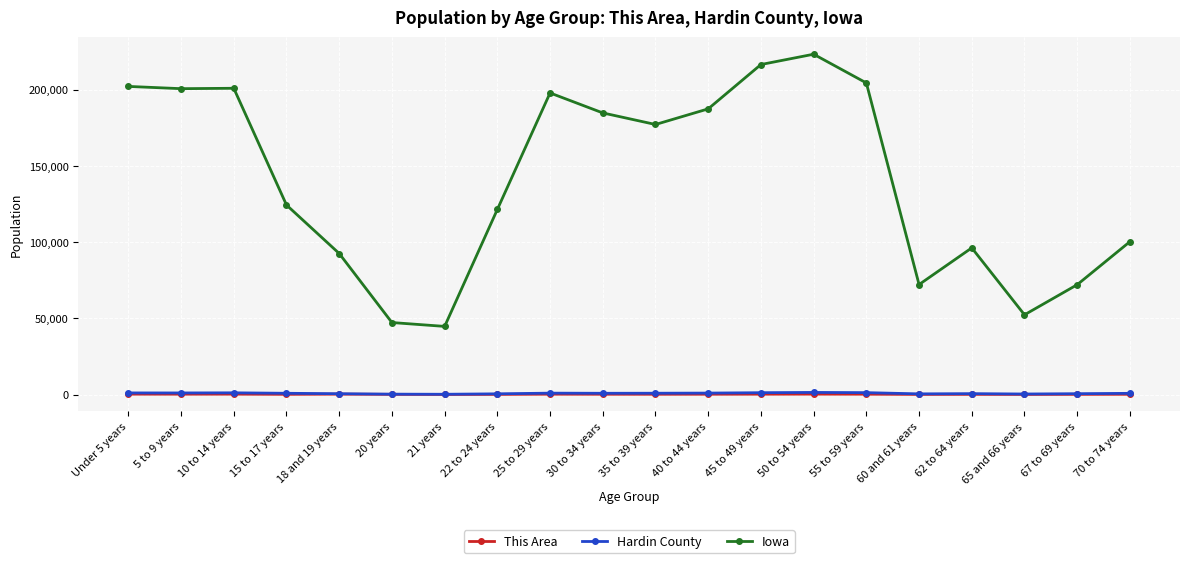

True or false: Hardin County and Iowa intersect in this chart.

False